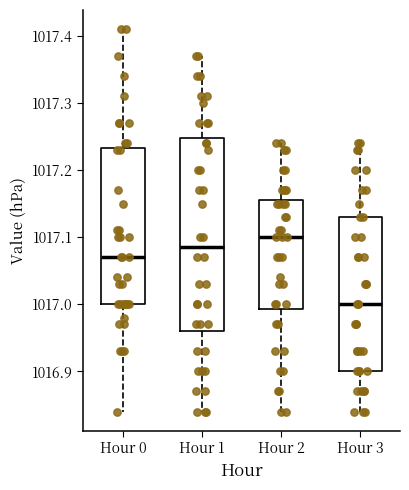

Reading left to right, transcribe this box plot: for each box, give where its median line is, the range the box spans, and where its two whiskers end, as read against the y-axis. The values are not printed on the chart, so give them approximately, as read against the axis.

Hour 0: median 1017.07, box 1017.00 to 1017.23, whiskers 1016.84 to 1017.41
Hour 1: median 1017.09, box 1016.96 to 1017.25, whiskers 1016.84 to 1017.37
Hour 2: median 1017.10, box 1016.99 to 1017.16, whiskers 1016.84 to 1017.24
Hour 3: median 1017.00, box 1016.90 to 1017.13, whiskers 1016.84 to 1017.24